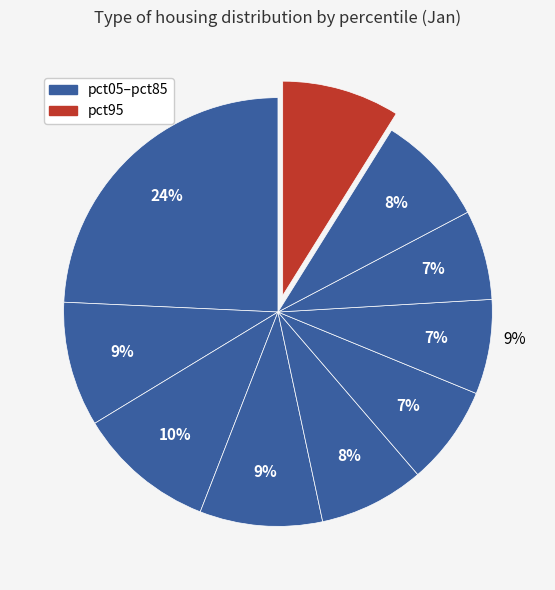

How many segments does this pie chart have?

10